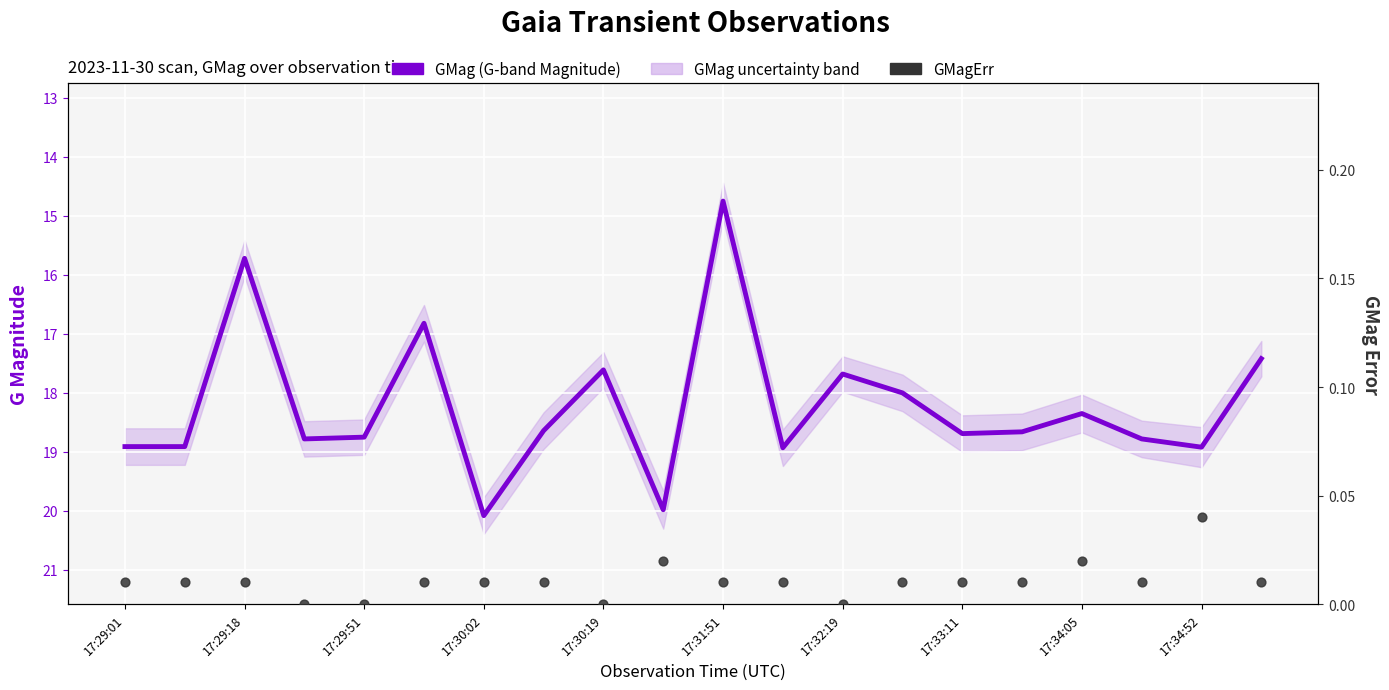

Which series contains the highest Y value?

GMag (G-band Magnitude)